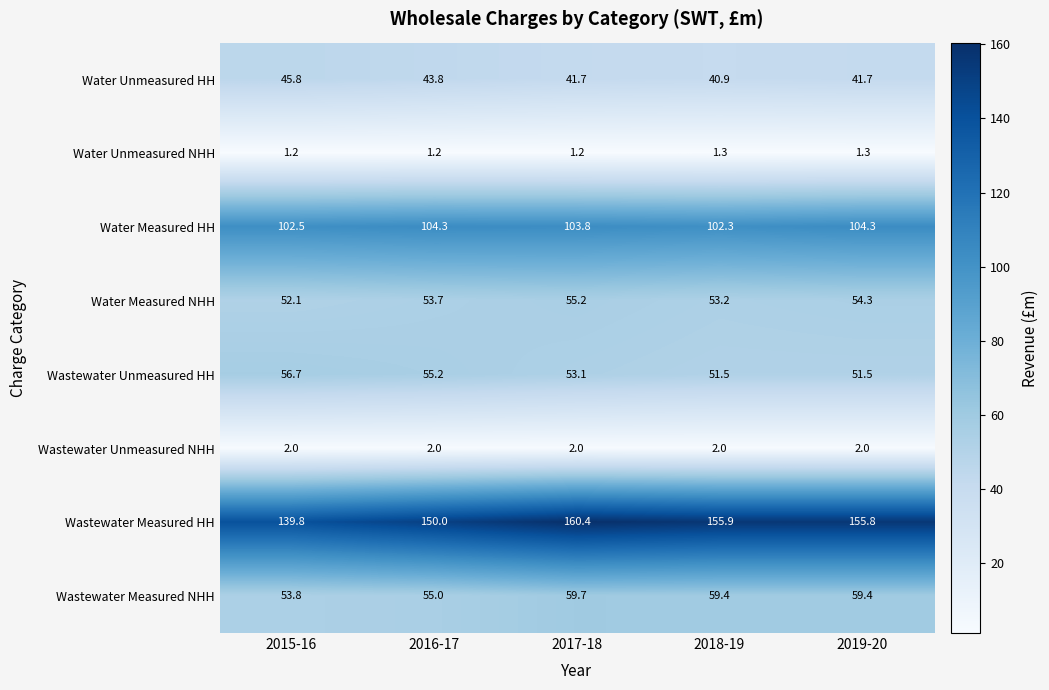

At which label does Water Measured HH reach its minimum?

2018-19